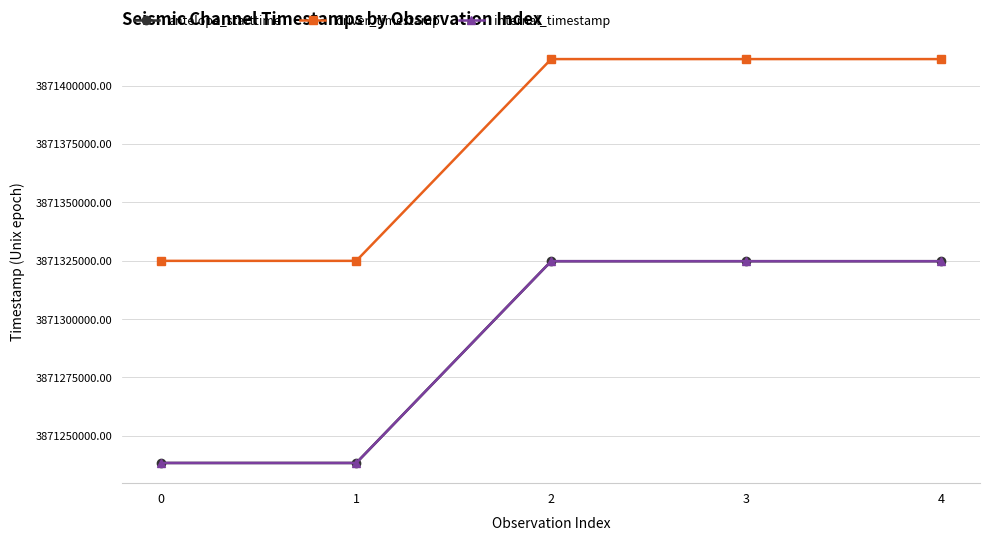

In driver_timestamp, how many points are lower than both neighbors (excluding endpoints)?

2